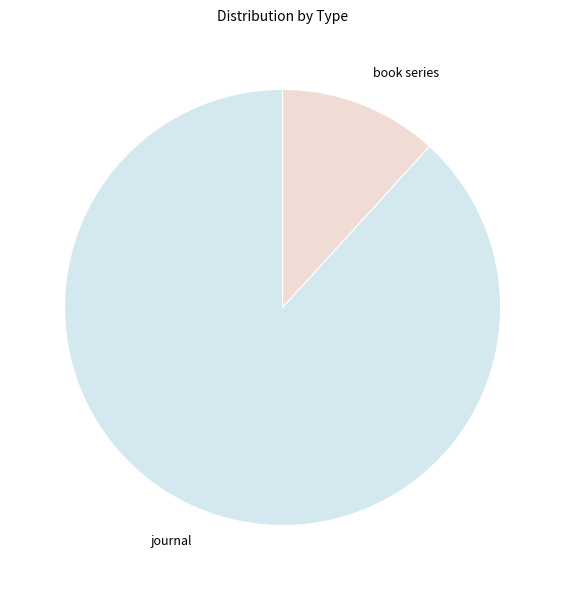

Does journal account for over 50% of the chart?

Yes